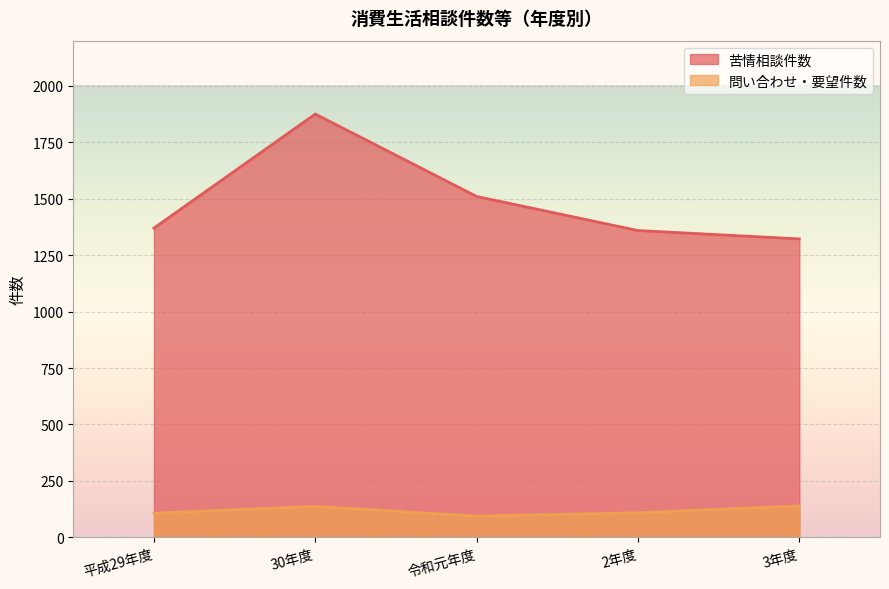

Which category has the lowest value in the 苦情相談件数 series?

3年度